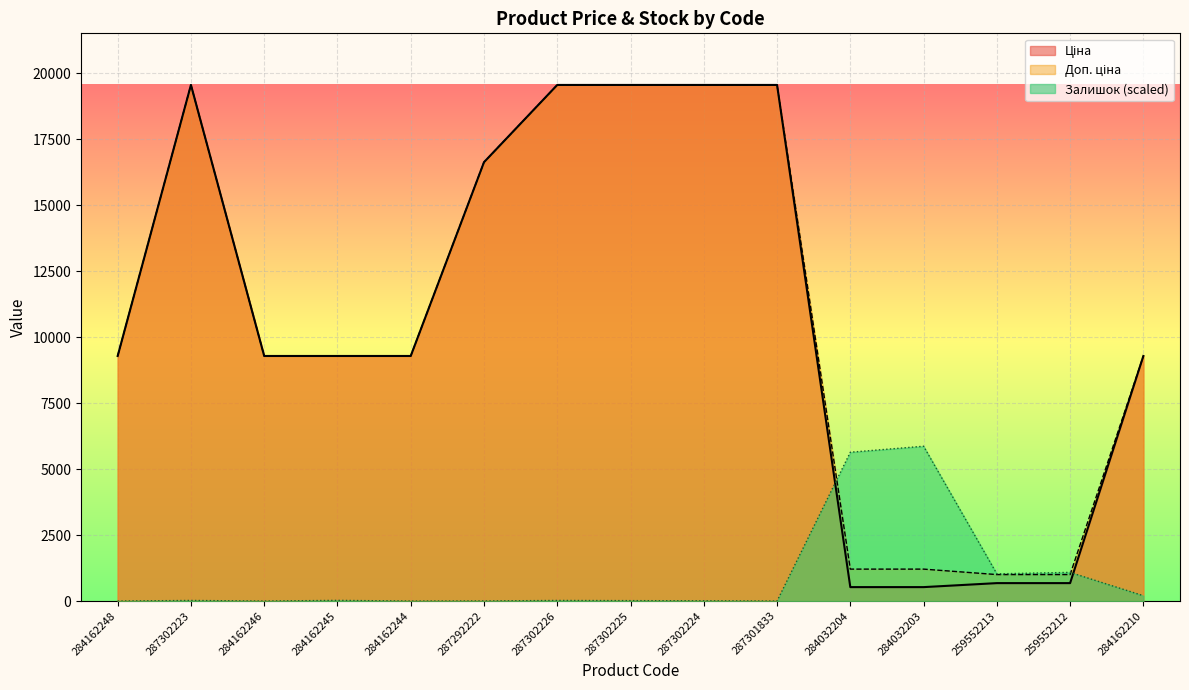

At which category does the chart reach its minimum across all series?

284162248